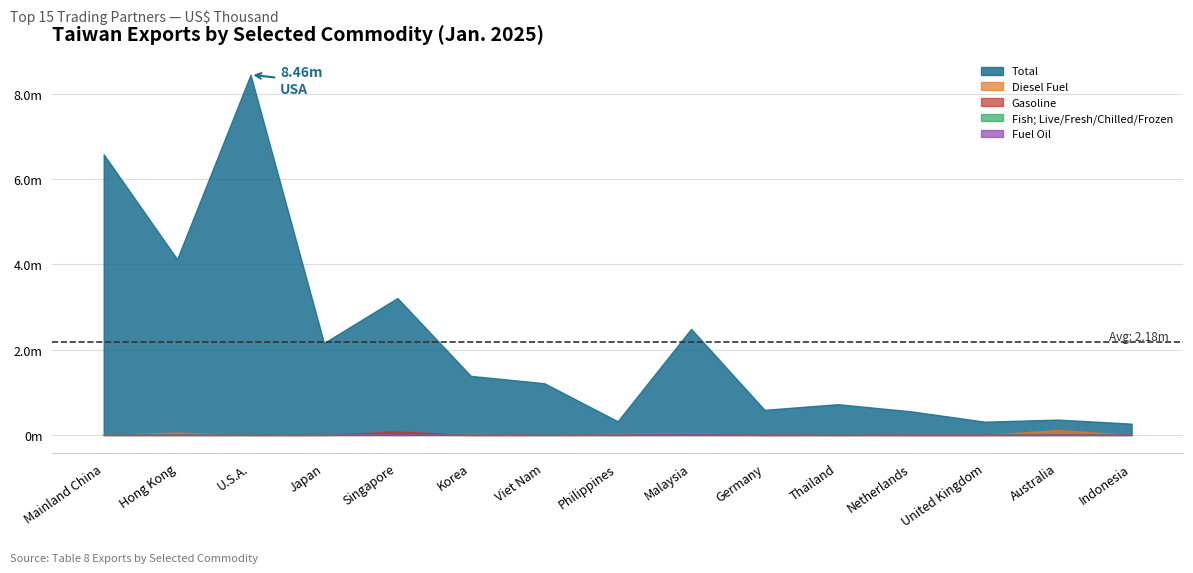

True or false: Fish; Live/Fresh/Chilled/Frozen has more than 1 points higher than both neighbors.

True